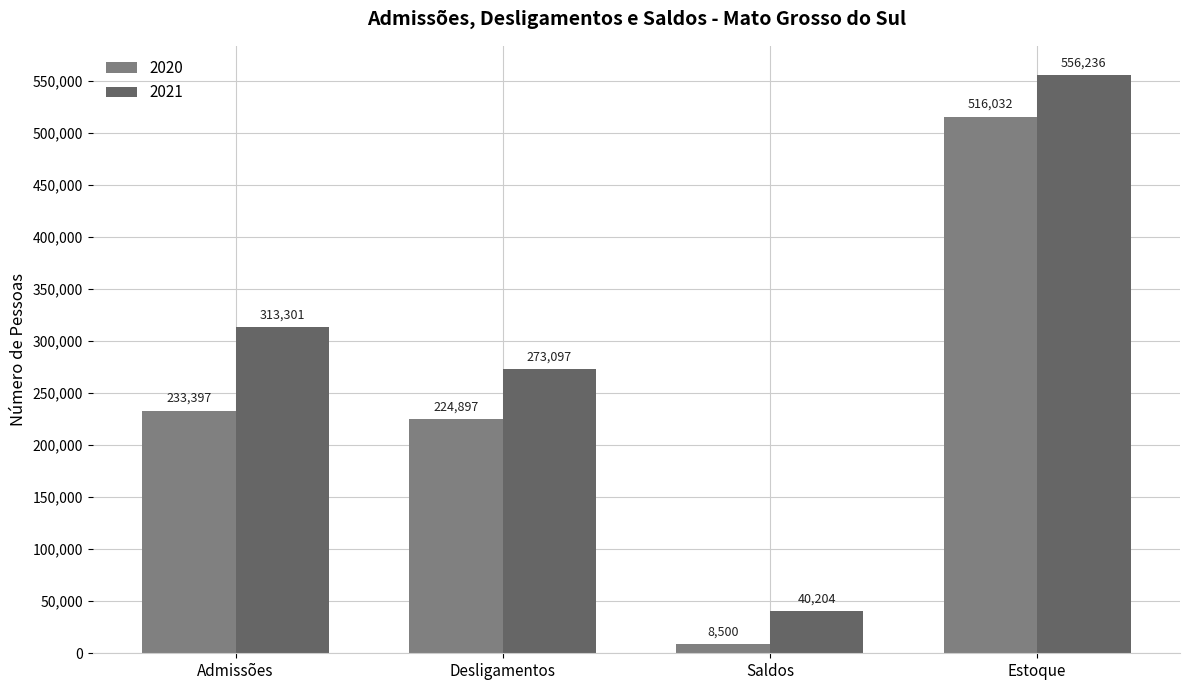

Which label corresponds to the largest value in the chart?

Estoque